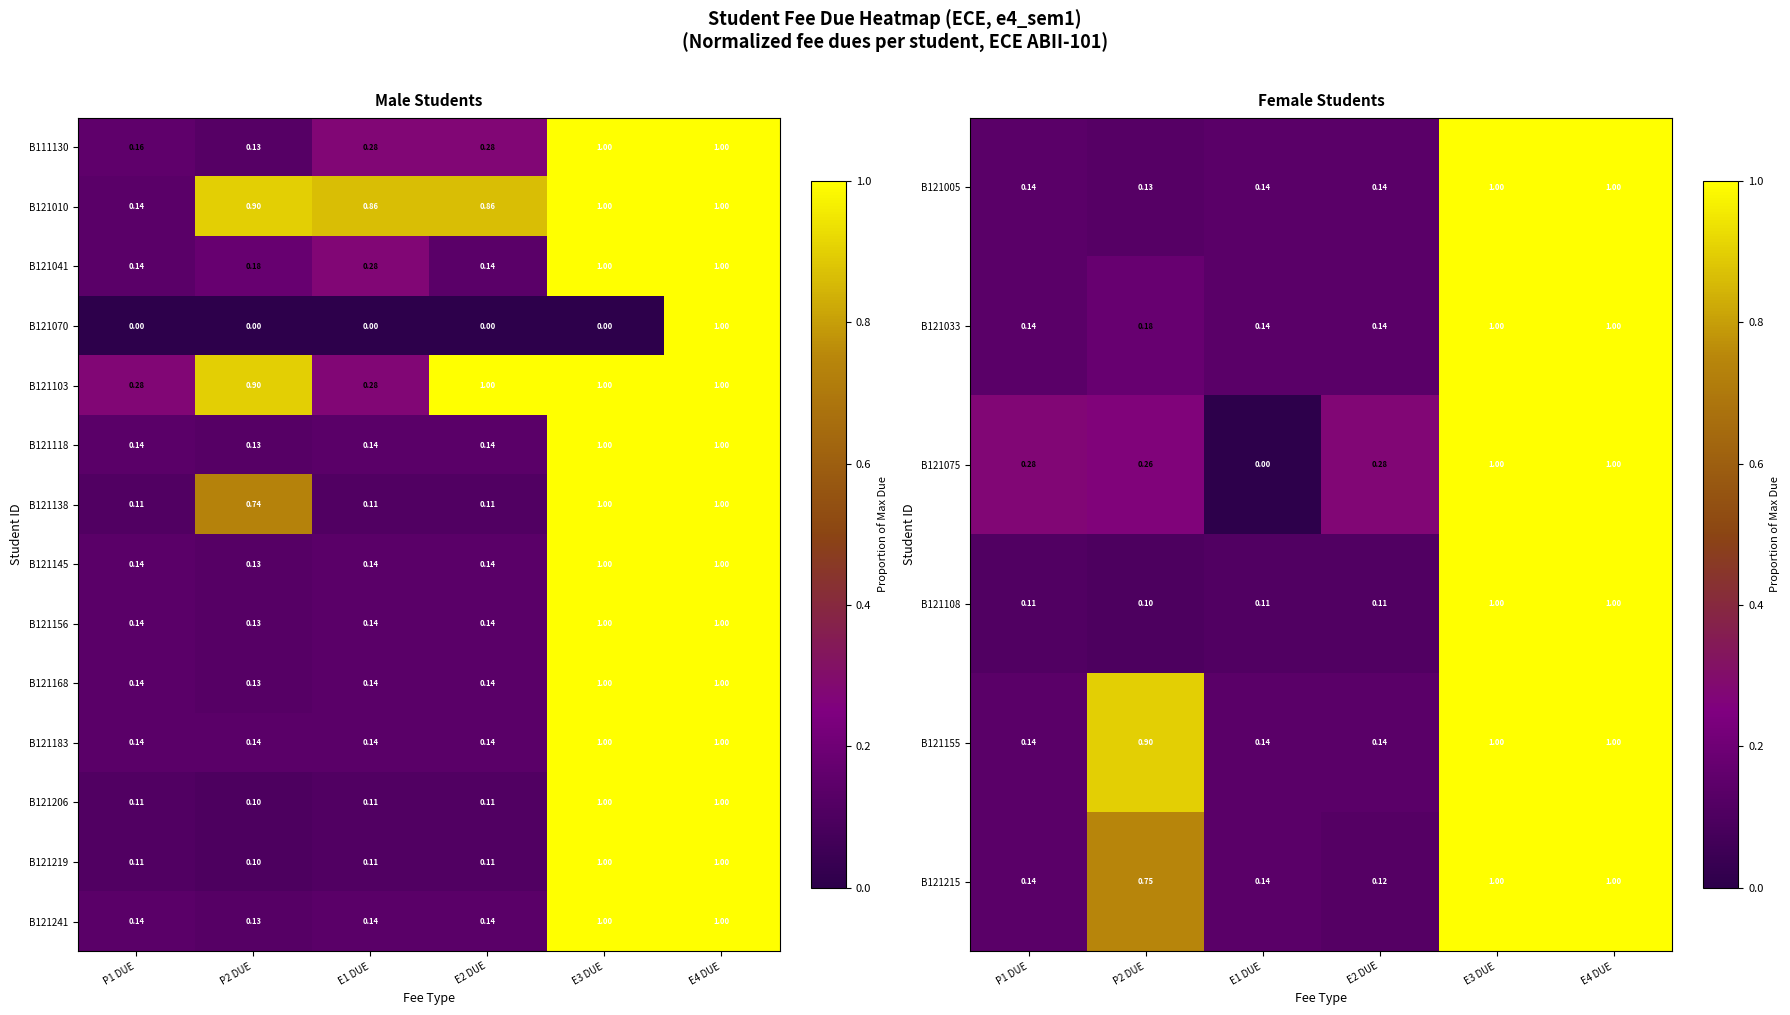

What is the highest value of the B121155 series?

1.0